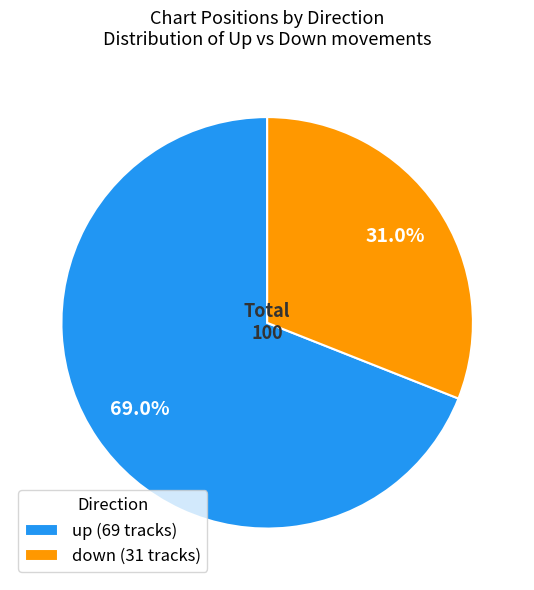

Which category accounts for the majority?

up